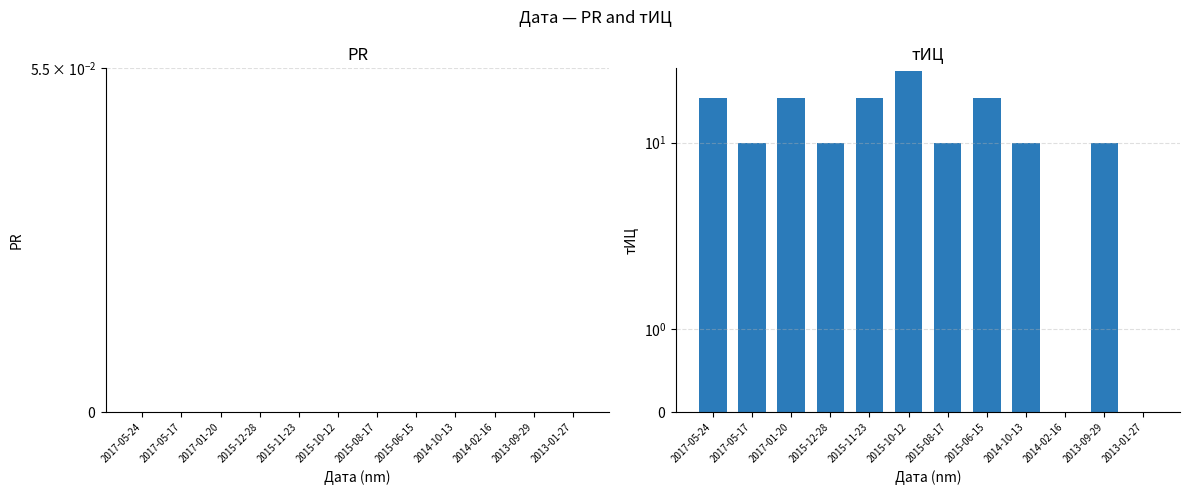

What are all the series names shown in the legend?

PR, тИЦ